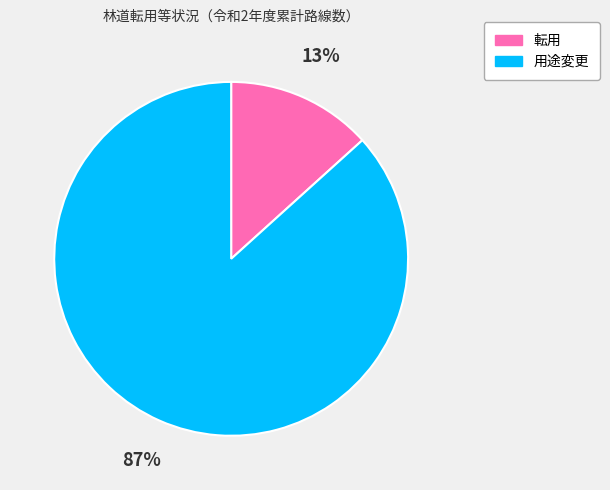

Count the number of slices in the pie.

2